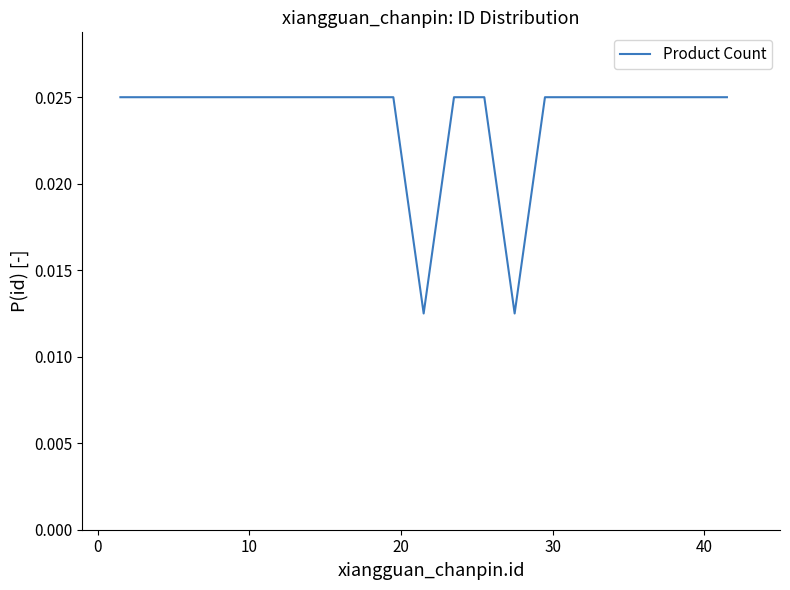

What is the sum of all values?

0.5